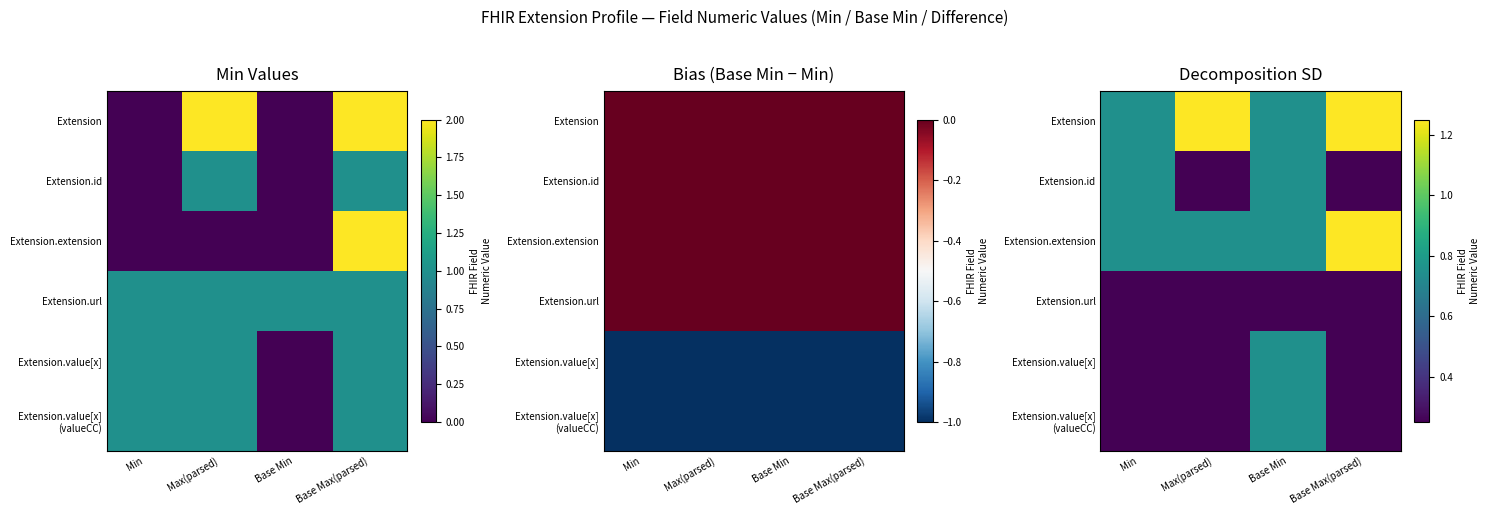

The Extension.extension series shows 2.1 at Base Max(parsed). True or false?

False